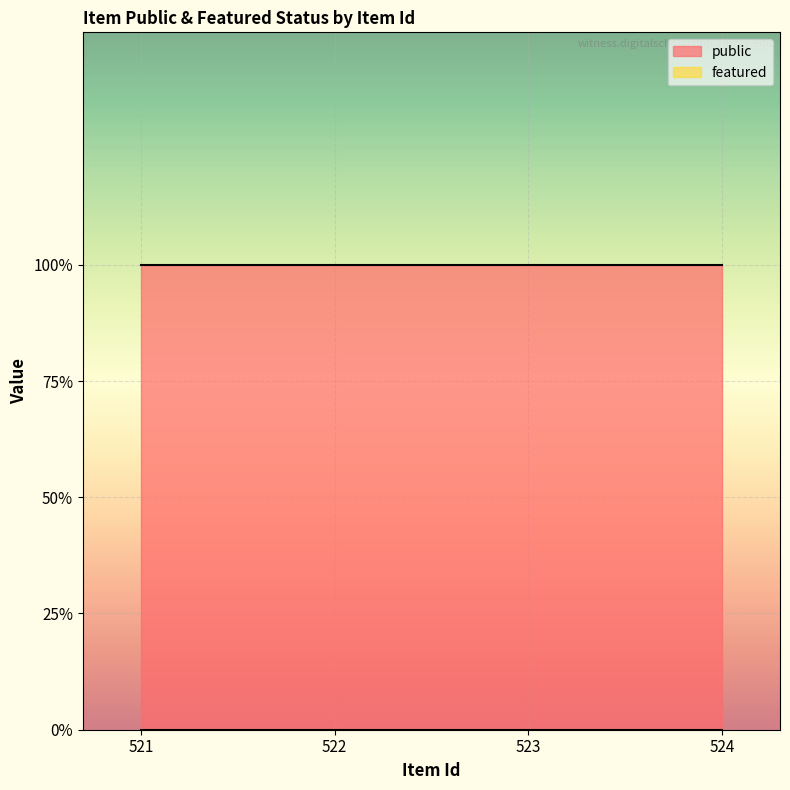

What is the sum of all public values?

4